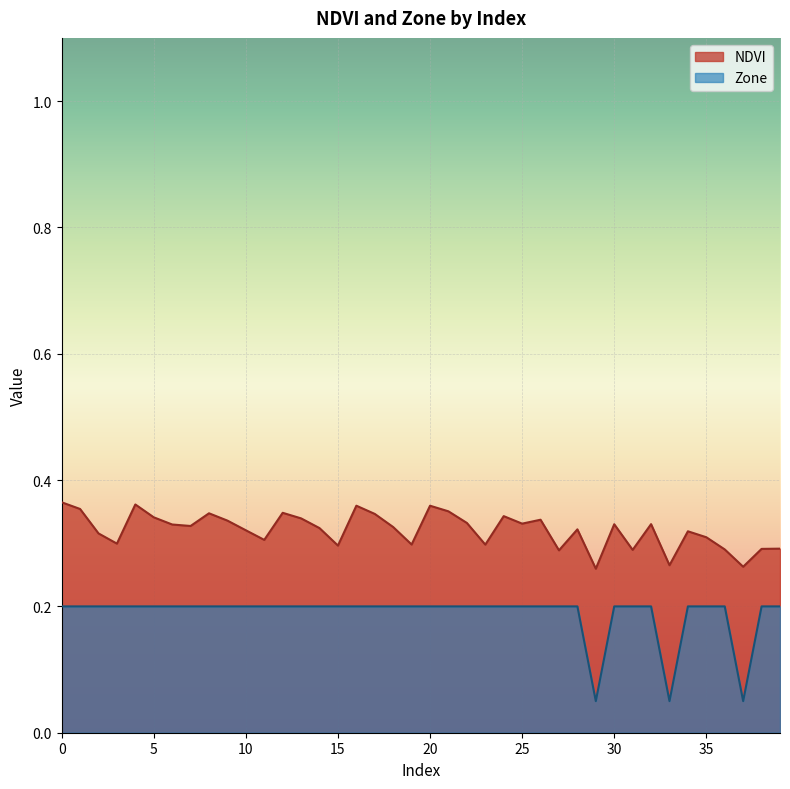

How many lines are shown in the chart?

2